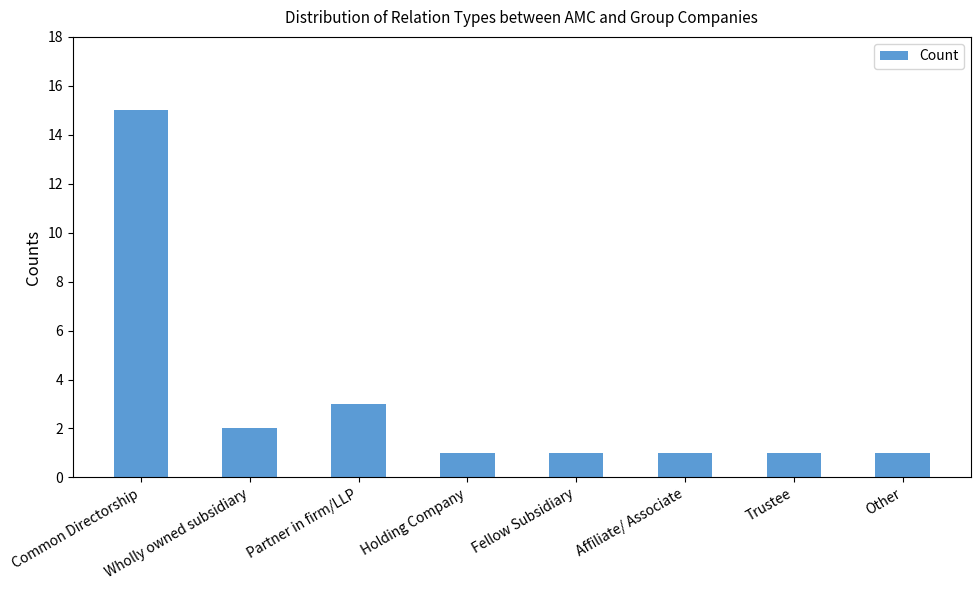

Reading left to right, transcribe all the data shown in this chart.

15	2	3	1	1	1	1	1